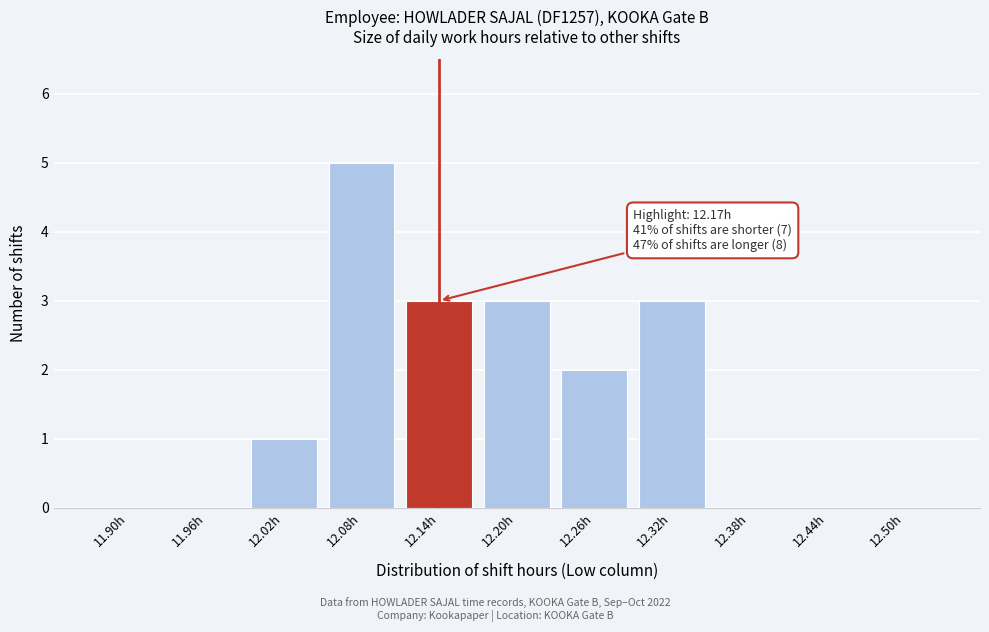

Reading left to right, extract all data points from this chart.

11.90h=0	11.96h=0	12.02h=1	12.08h=5	12.14h=3	12.20h=3	12.26h=2	12.32h=3	12.38h=0	12.44h=0	12.50h=0